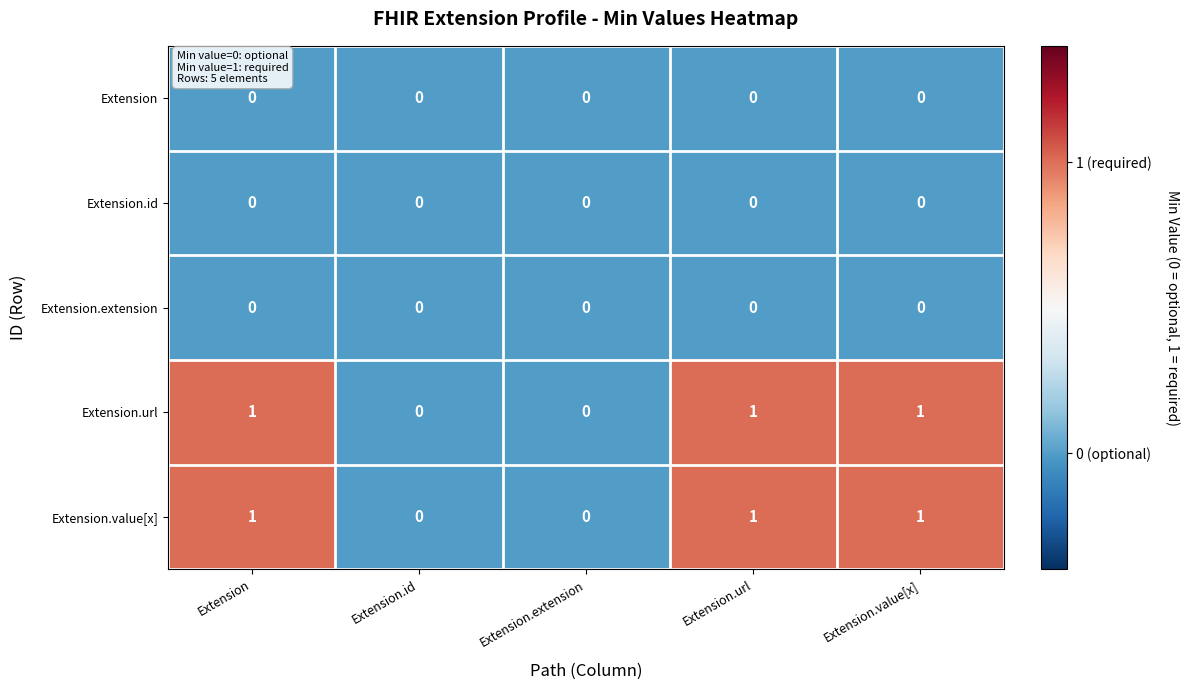

Reading left to right, transcribe all the data shown in this chart.

Extension: 0	0	0	0	0
Extension.id: 0	0	0	0	0
Extension.extension: 0	0	0	0	0
Extension.url: 1	0	0	1	1
Extension.value[x]: 1	0	0	1	1